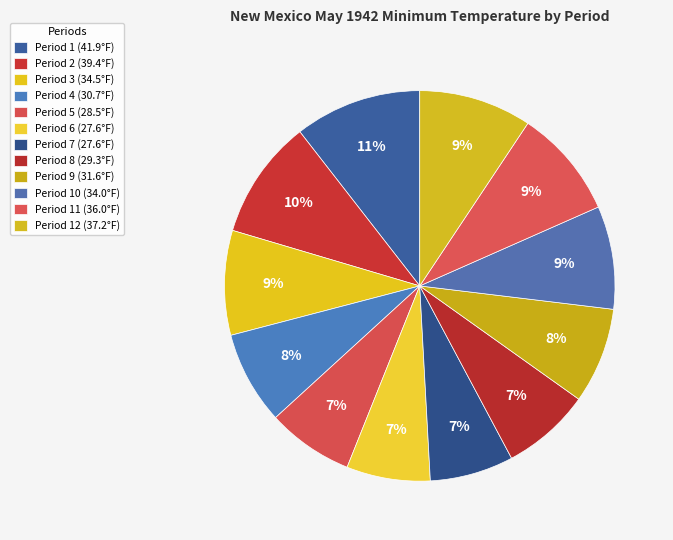

Is there any slice that represents more than half of the pie?

No